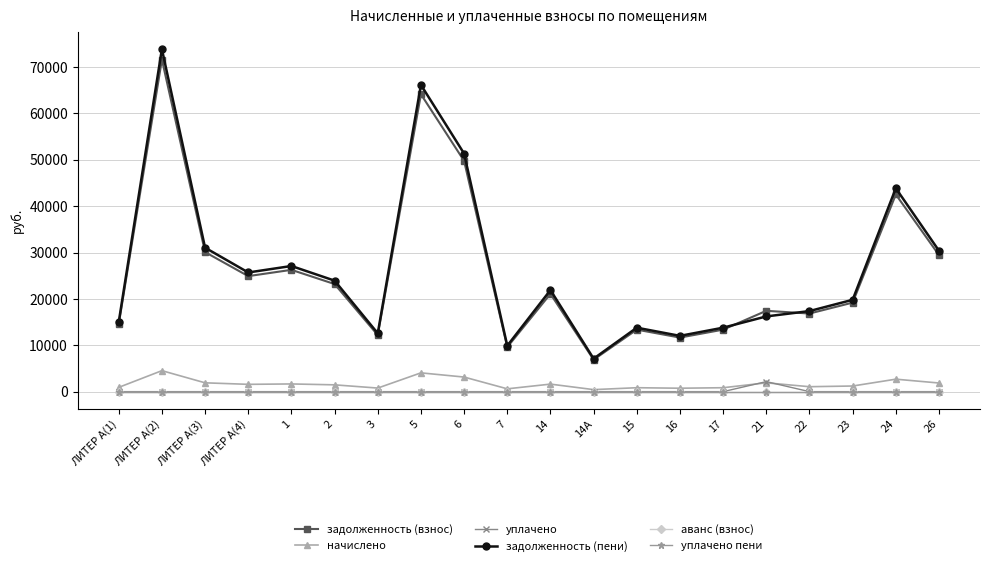

Does the chart have visible grid lines?

Yes